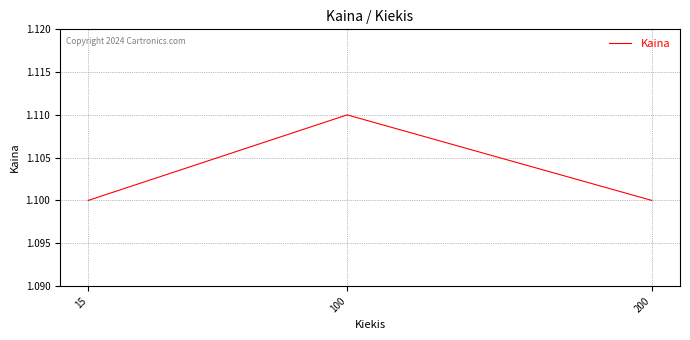

Is this an area chart (filled region under the line)?

No